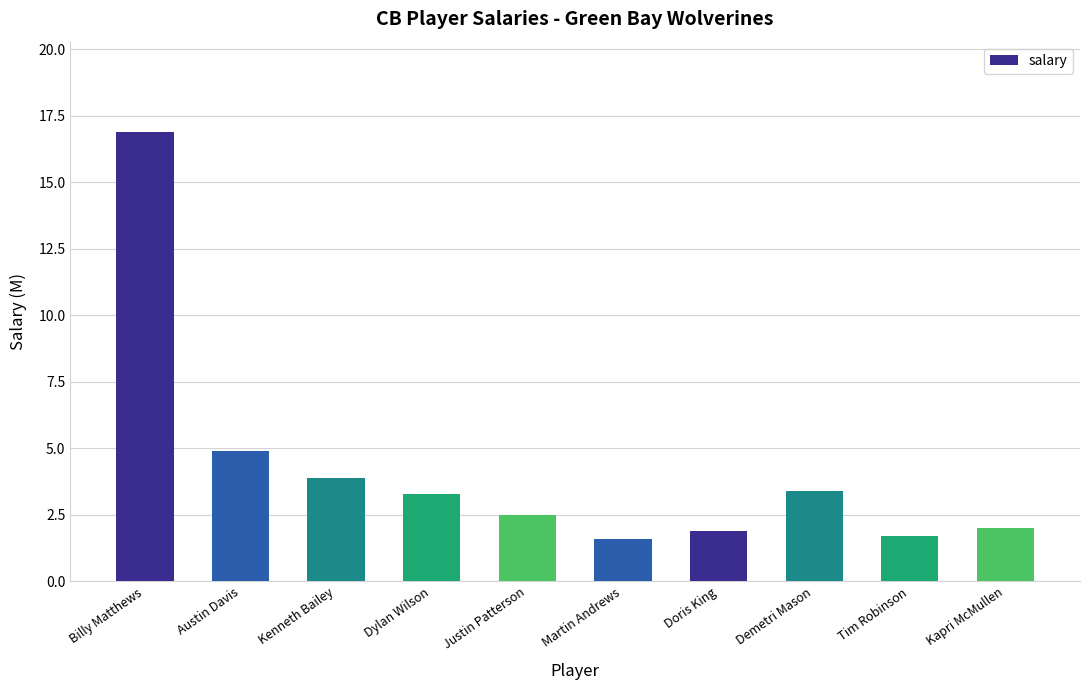

What is the change in value from Kenneth Bailey to Kapri McMullen?

-1.9